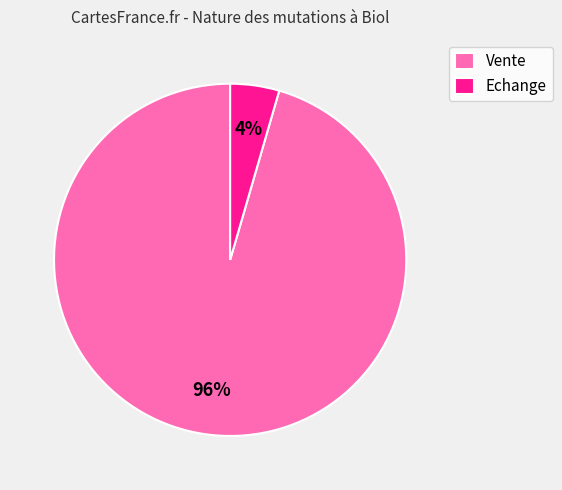

Which category accounts for the majority?

Vente